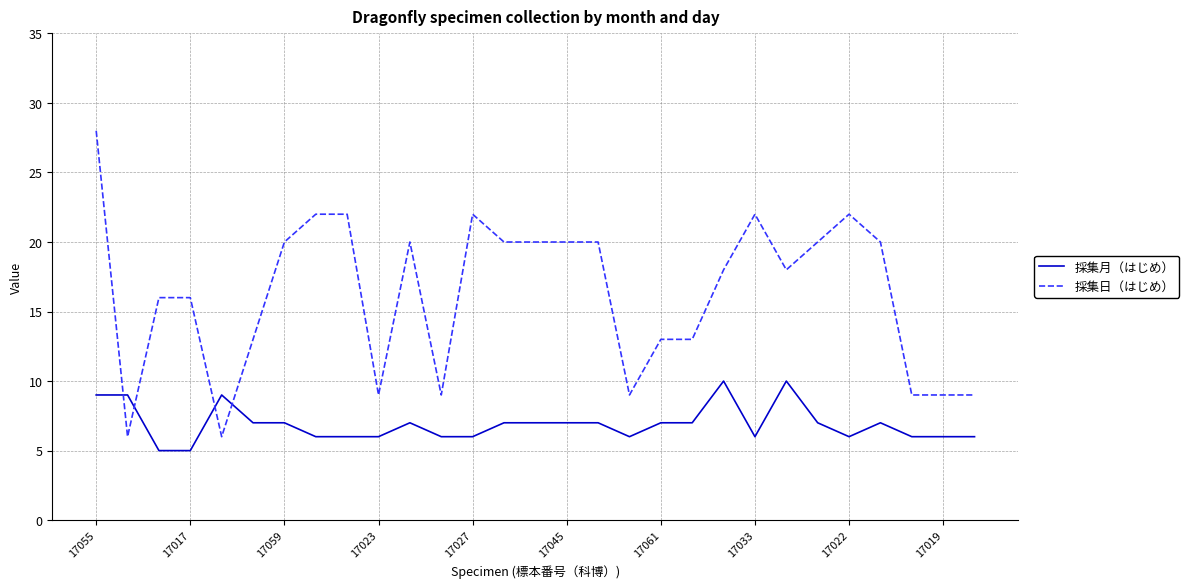

After their last crossing, which series has the higher values: 採集月（はじめ） or 採集日（はじめ）?

採集日（はじめ）